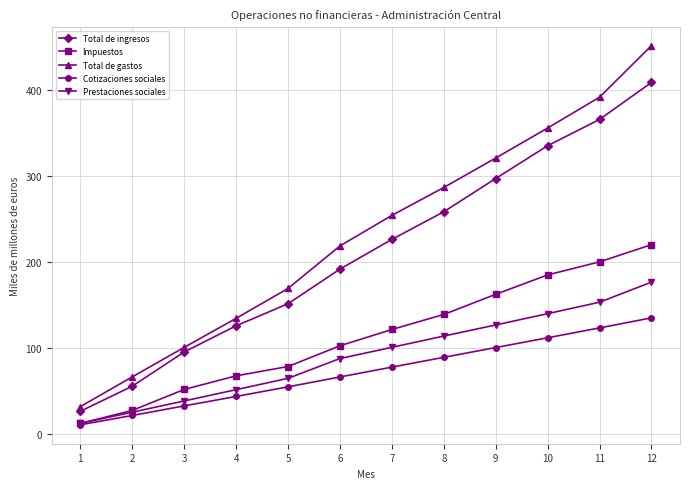

Is this an area chart (filled region under the line)?

No